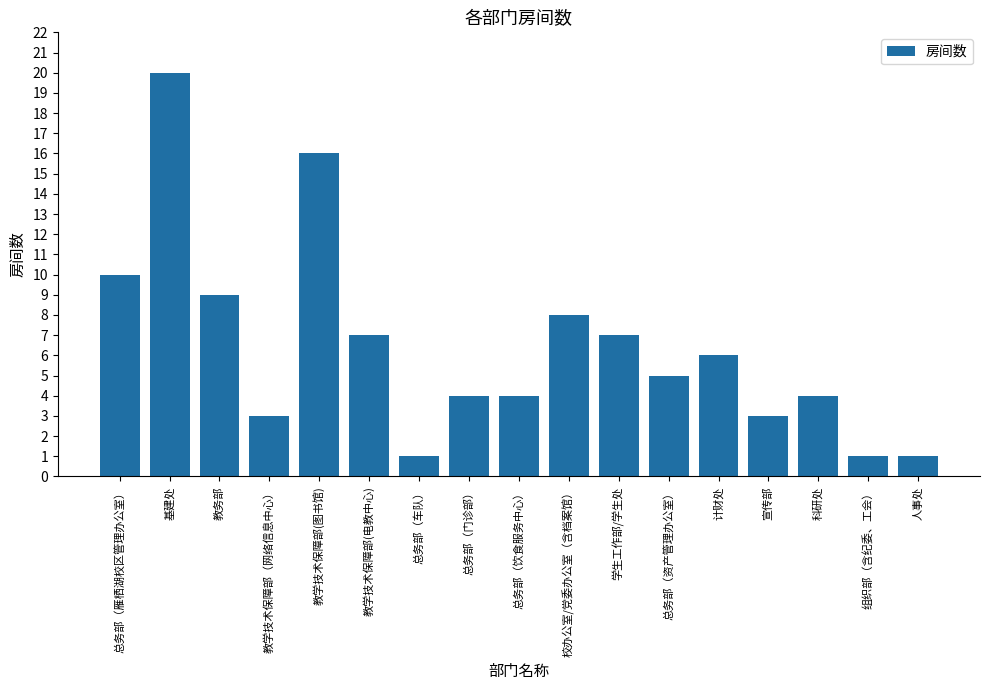

Does the chart contain stacked bars?

No